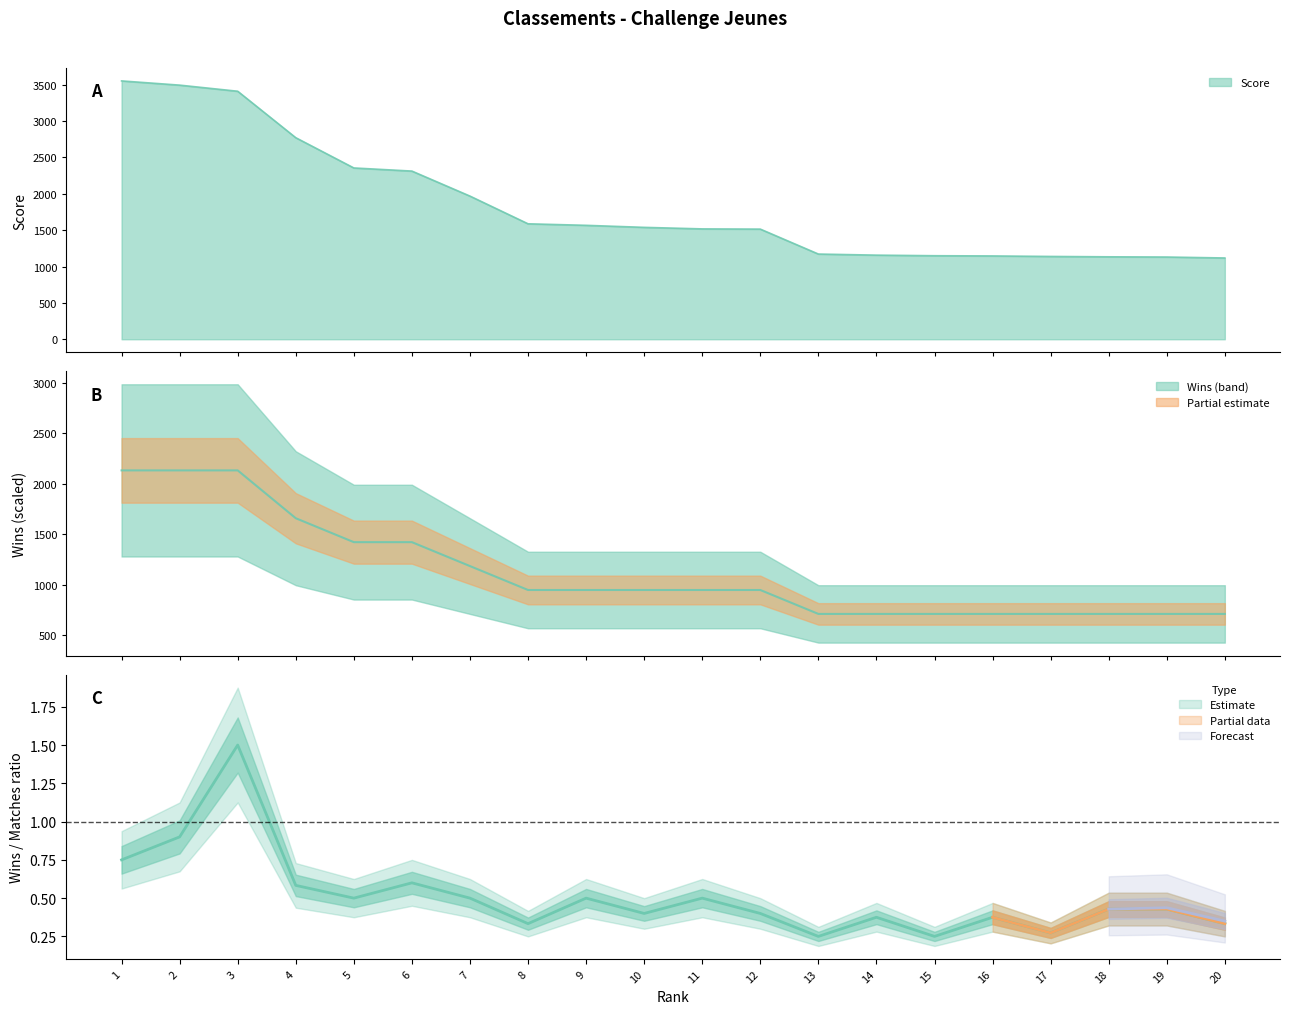

What is the maximum value shown in the chart?

3553.0